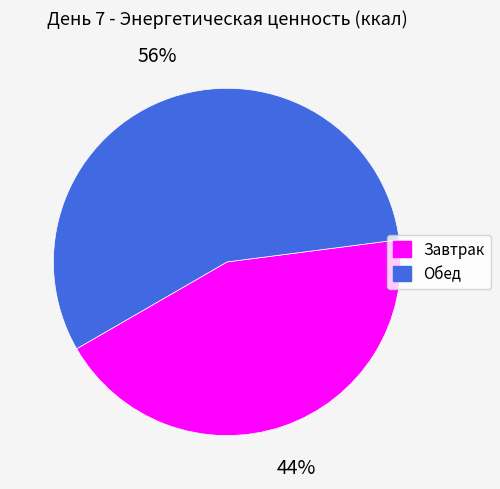

Approximately how many times larger is the value at Завтрак compared to Обед?

0.8